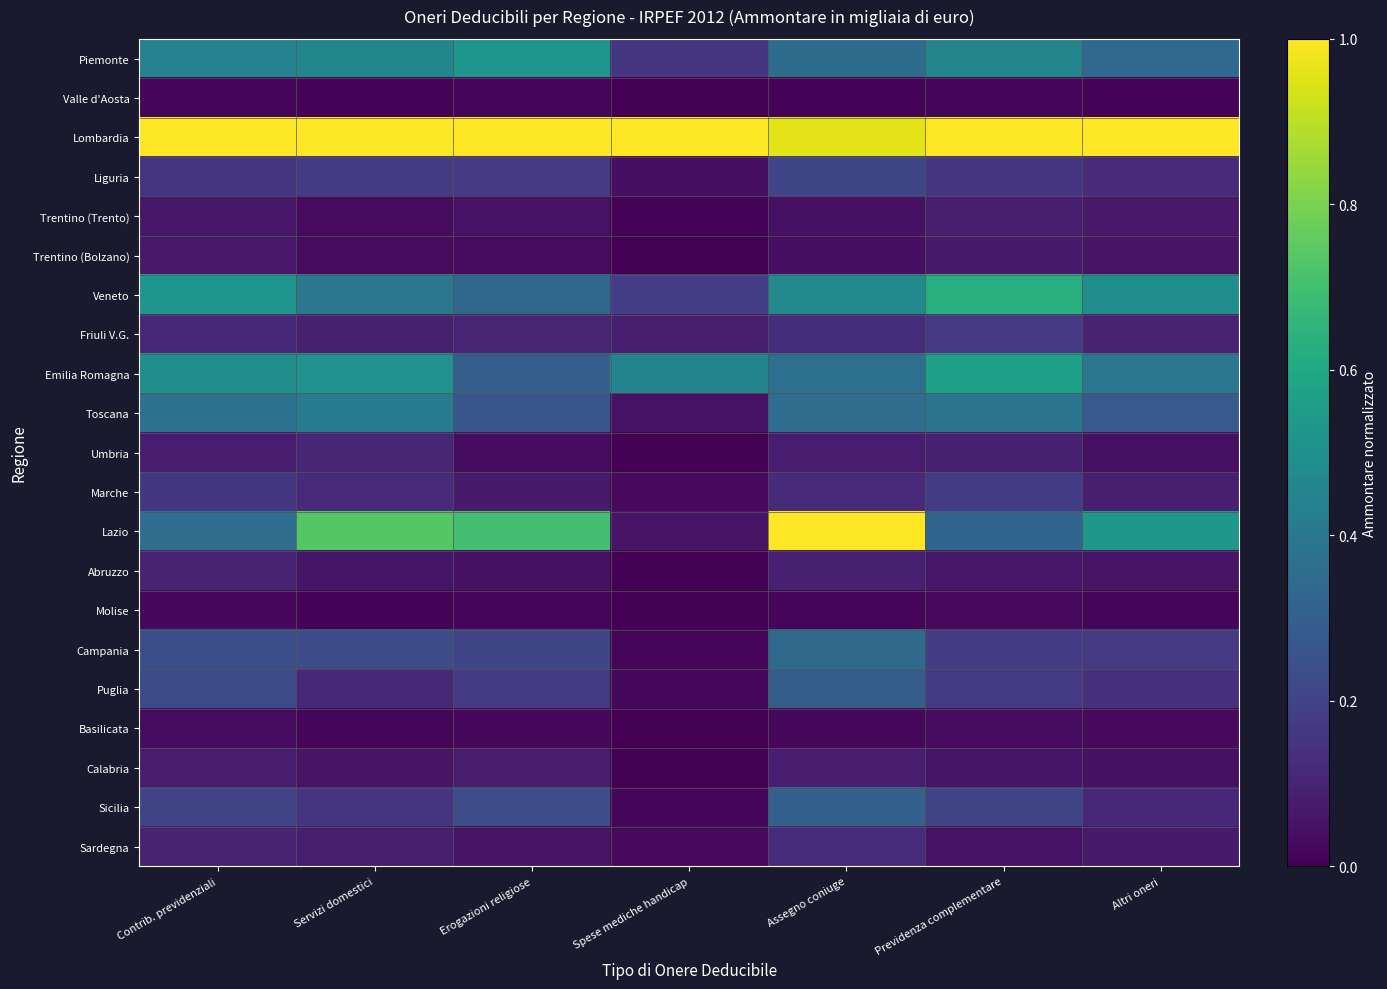

Between Contrib. previdenziali and Servizi domestici, which series saw the biggest shift?

Lazio